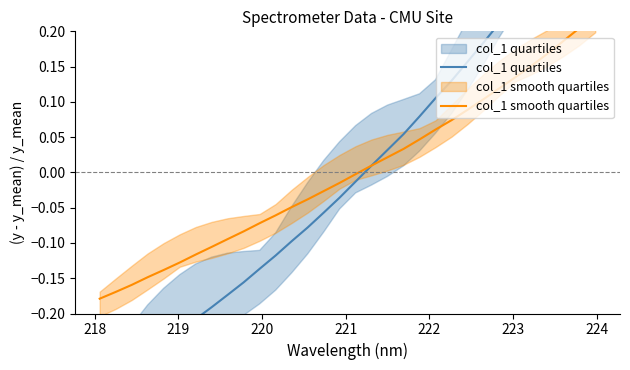

What are all the series names shown in the legend?

col_1 quartiles, col_1 smooth quartiles